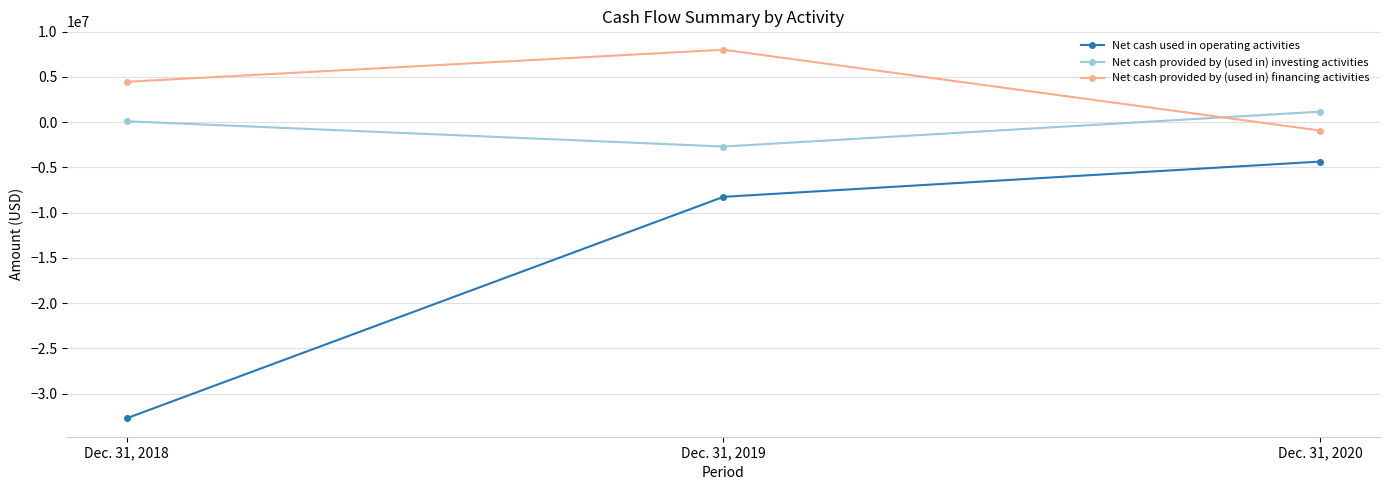

Reading left to right, extract all data points from this chart.

Net cash used in operating activities: Dec. 31, 2018=-32714475	Dec. 31, 2019=-8245623	Dec. 31, 2020=-4346713
Net cash provided by (used in) investing activities: Dec. 31, 2018=106411	Dec. 31, 2019=-2687813	Dec. 31, 2020=1168178
Net cash provided by (used in) financing activities: Dec. 31, 2018=4466600	Dec. 31, 2019=8005874	Dec. 31, 2020=-924965